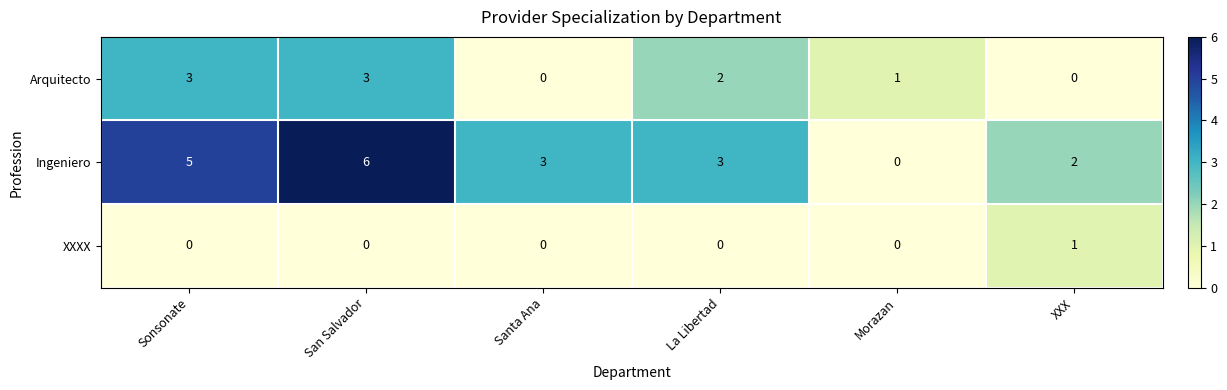

The Arquitecto series shows -2 at Santa Ana. True or false?

False